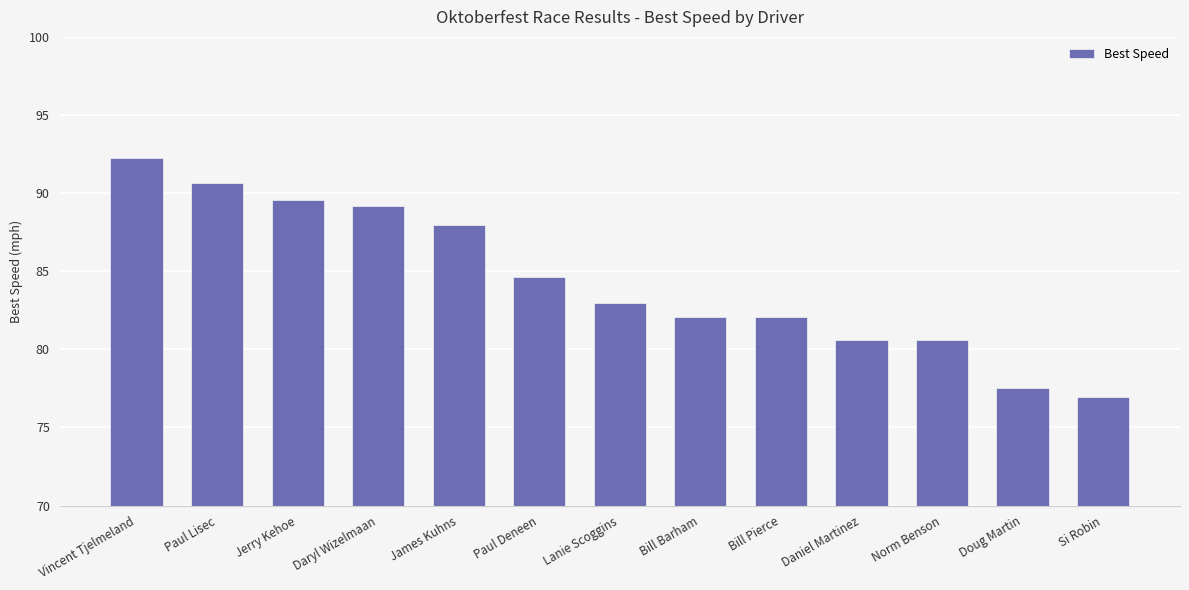

What is the approximate value at Jerry Kehoe?

89.6